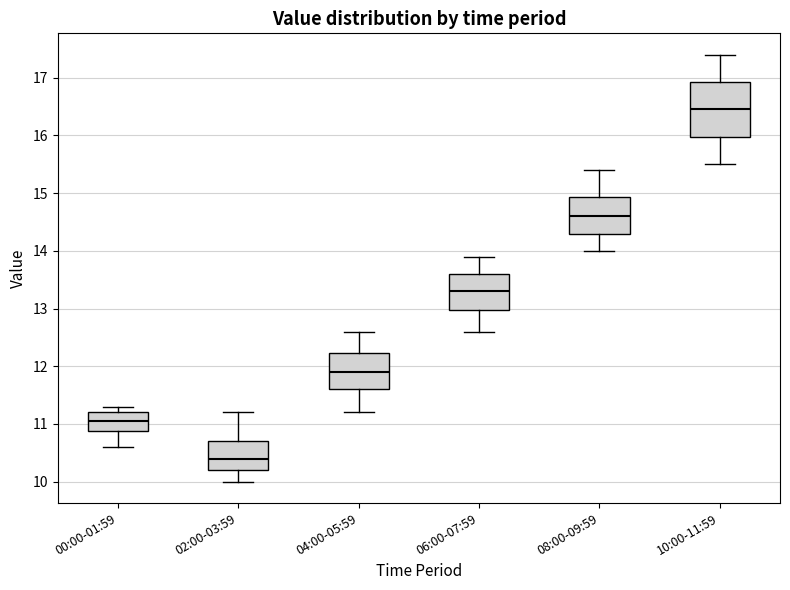

Which box is the tallest, from its lower edge to its upper edge?

10:00-11:59